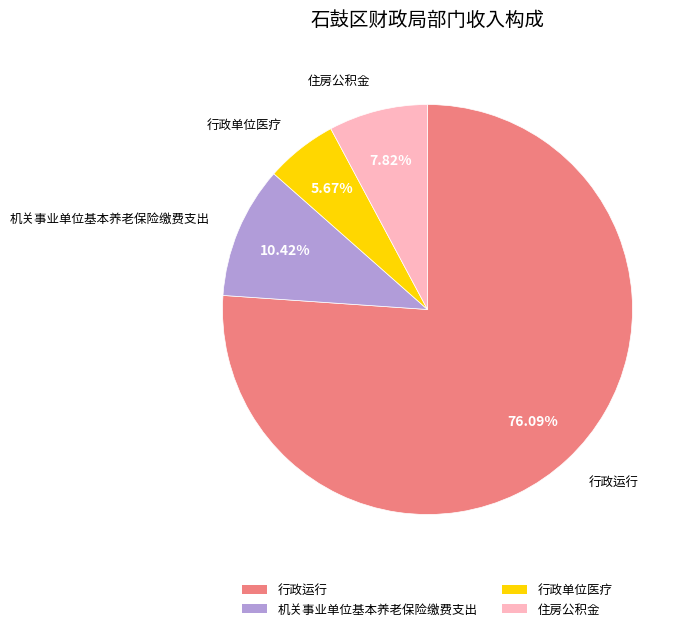

To the nearest percent, what is the difference between the 机关事业单位基本养老保险缴费支出 and 住房公积金 slice percentages?

3%